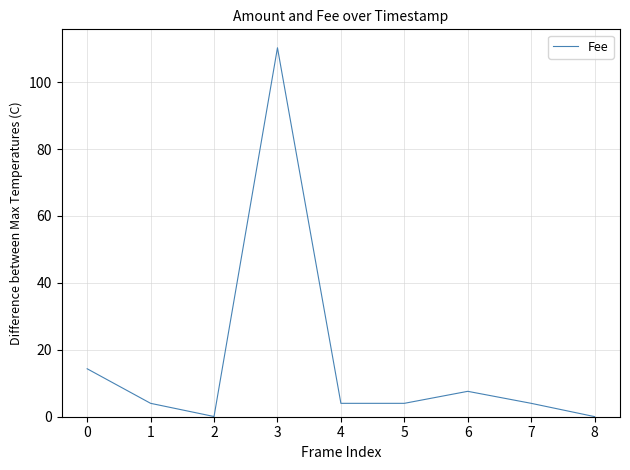

What is the change in value from 0 to 5?

-10.3